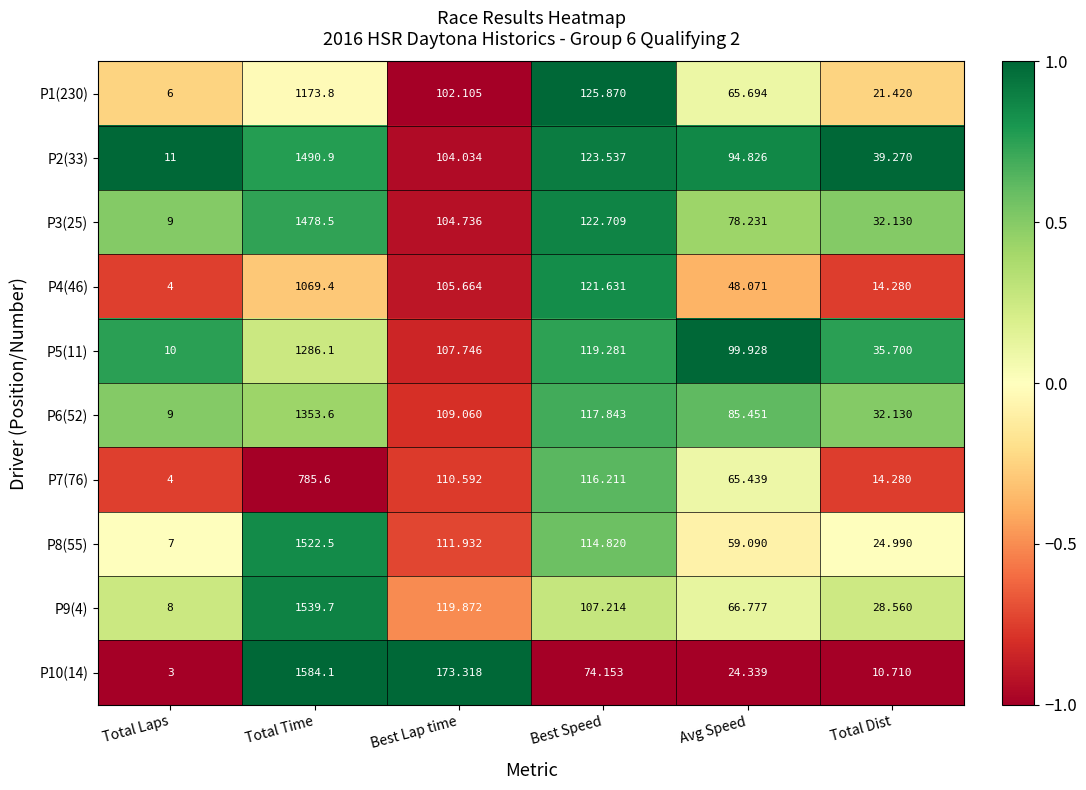

Count the number of data series in this chart.

10